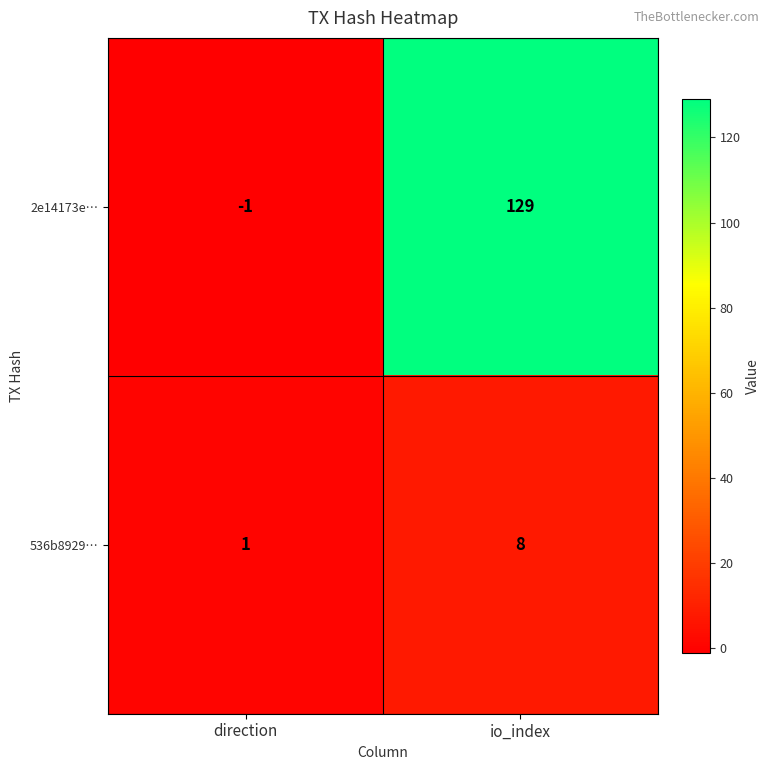

Reading left to right, extract all data points from this chart.

2e14173e…: -1	129
536b8929…: 1	8